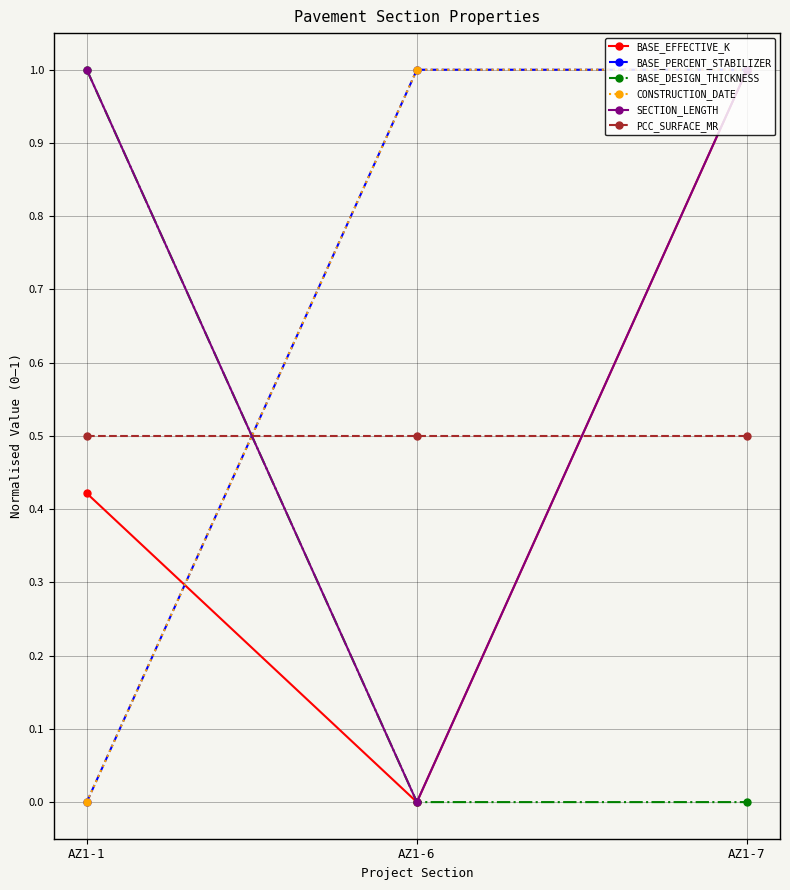

What is the maximum value for PCC_SURFACE_MR?

0.5